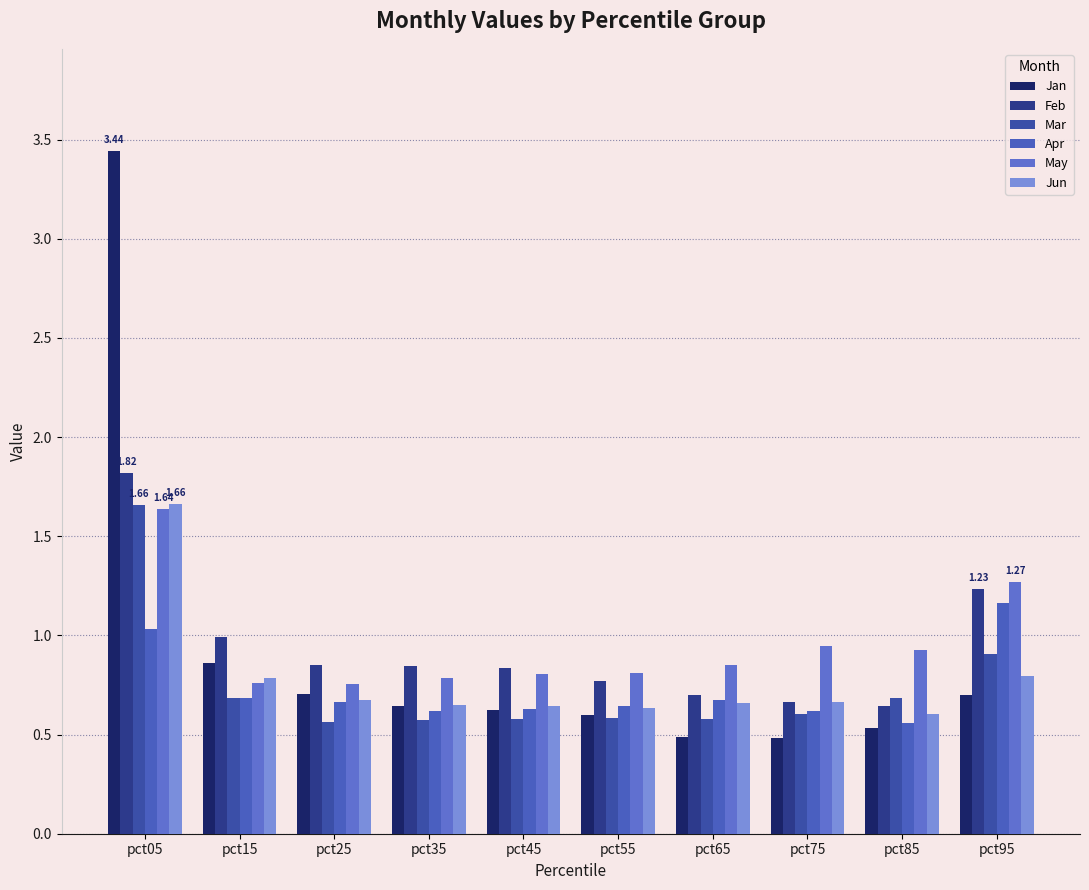

How many bars are there in each group?

6